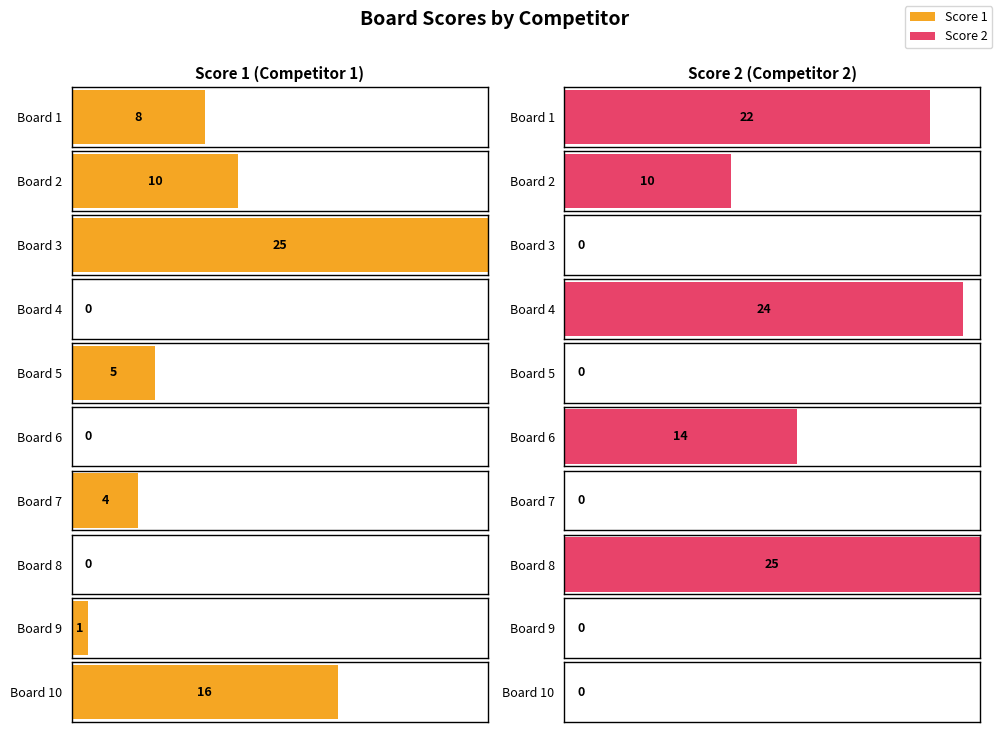

Between 3 and 4, which series saw the biggest shift?

Score 1